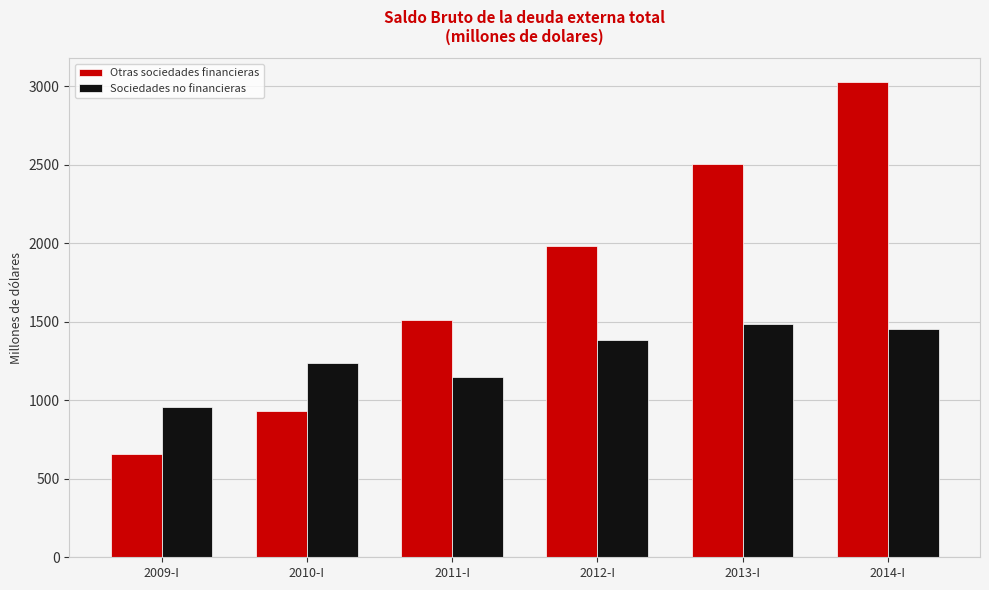

How many bars are there in total?

12